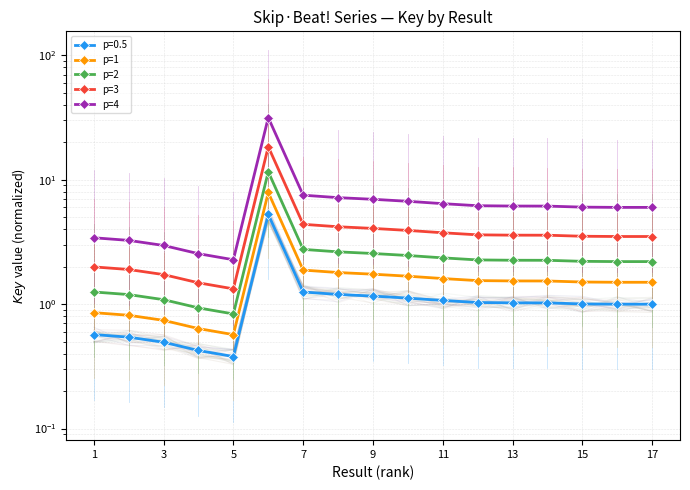

Between 9 and 13, which series saw the biggest shift?

p=4